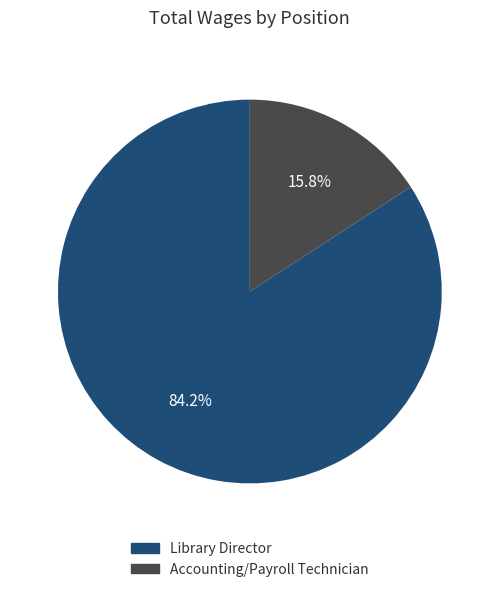

Which has a higher value, Library Director or Accounting/Payroll Technician?

Library Director